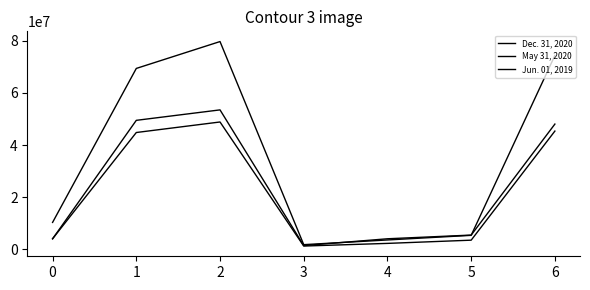

How many lines are shown in the chart?

3